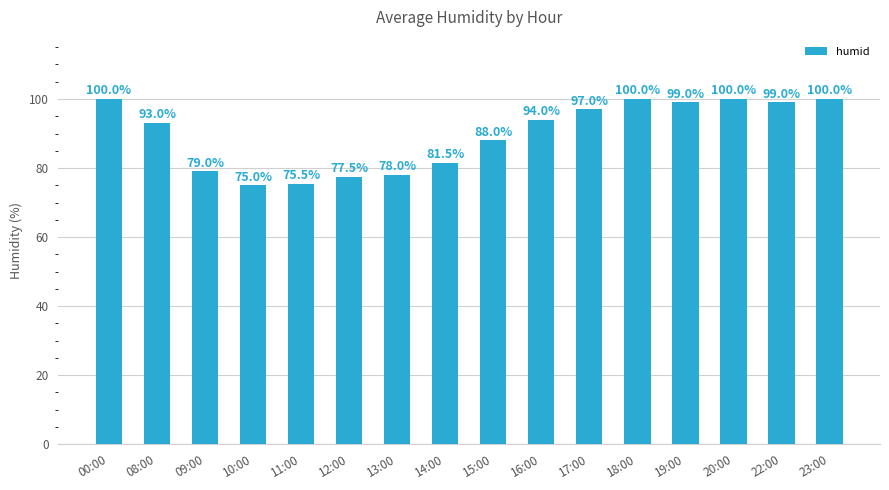

What is the sum of all values?

1436.5